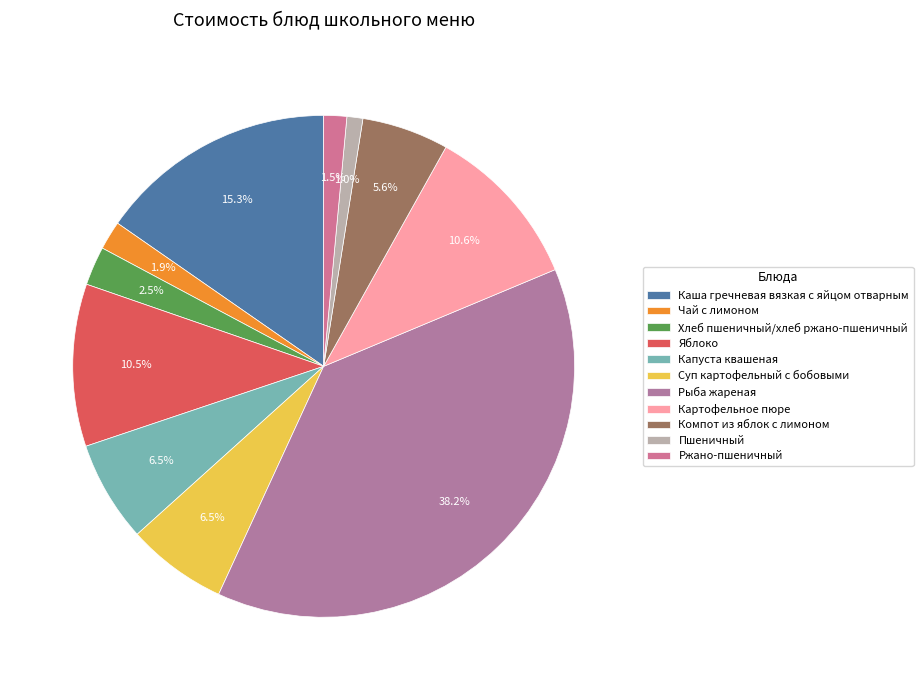

Count the number of slices in the pie.

11